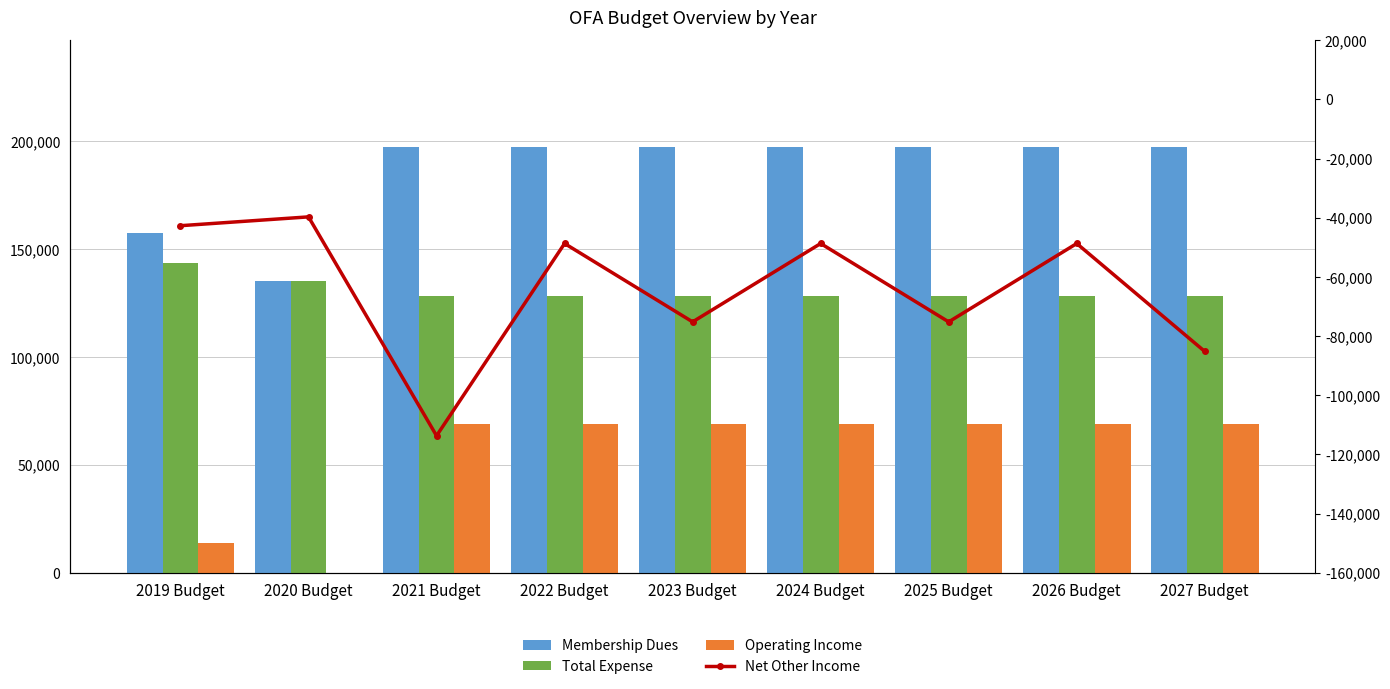

Reading right to left, list all the values displayed in this chart.

Membership Dues: 197500	197500	197500	197500	197500	197500	197500	135500	157500
Total Expense: 128443	128443	128443	128443	128443	128443	128443	135443	143493
Operating Income: 69057	69057	69057	69057	69057	69057	69057	57	14007
Net Other Income: -85188	-48688	-75188	-48688	-75188	-48688	-113688	-39688	-42670